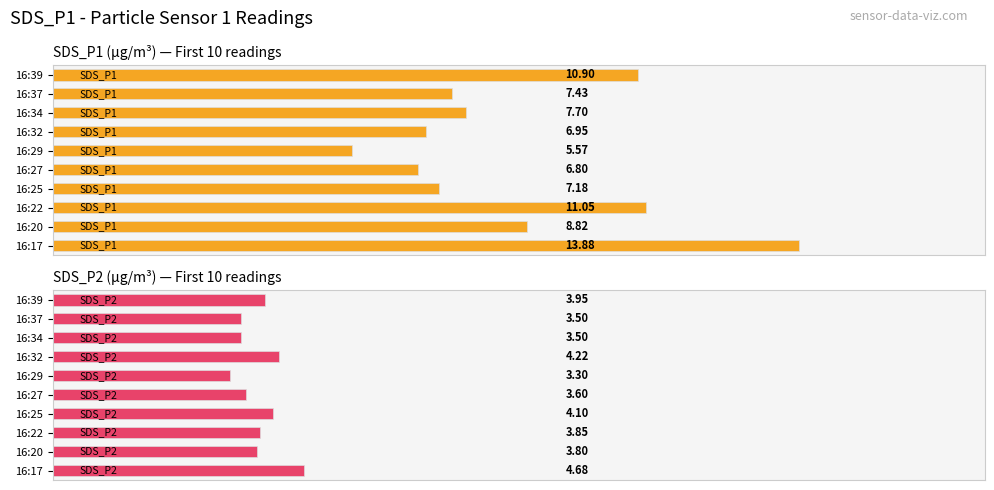

What is the difference between the highest and lowest values at 16:32?

2.7